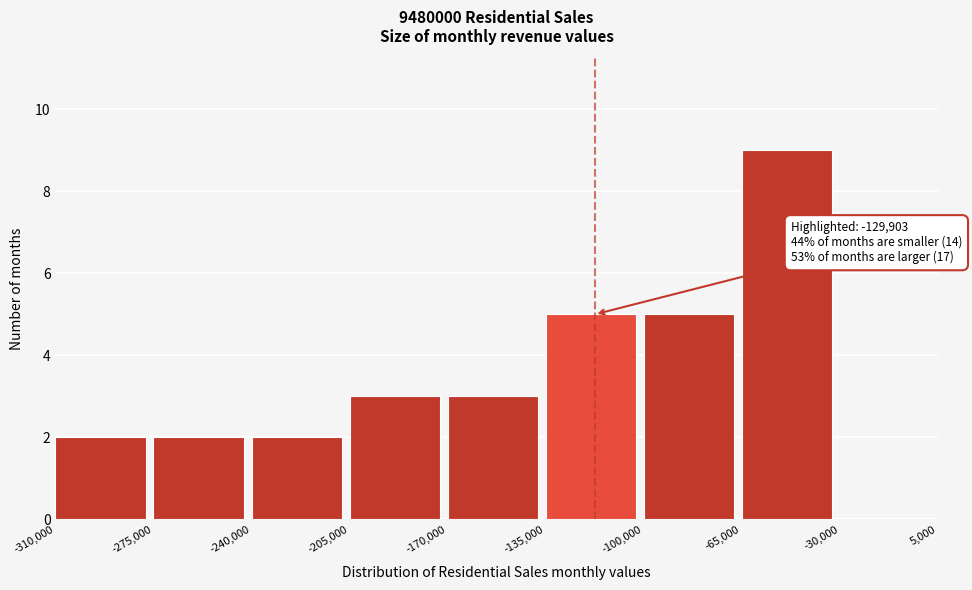

Over which range of the x-axis is the bar tallest?

-65,000 to -30,000